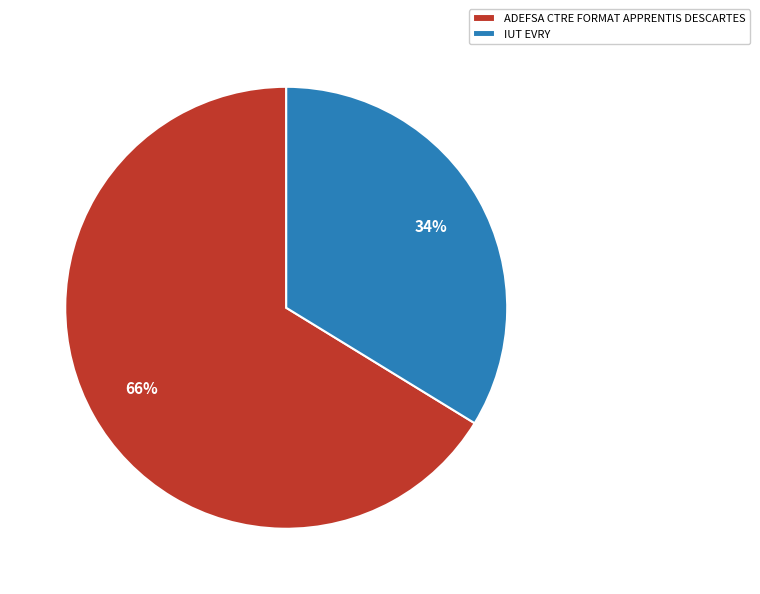

Is it true that IUT EVRY is 47% of the pie?

False